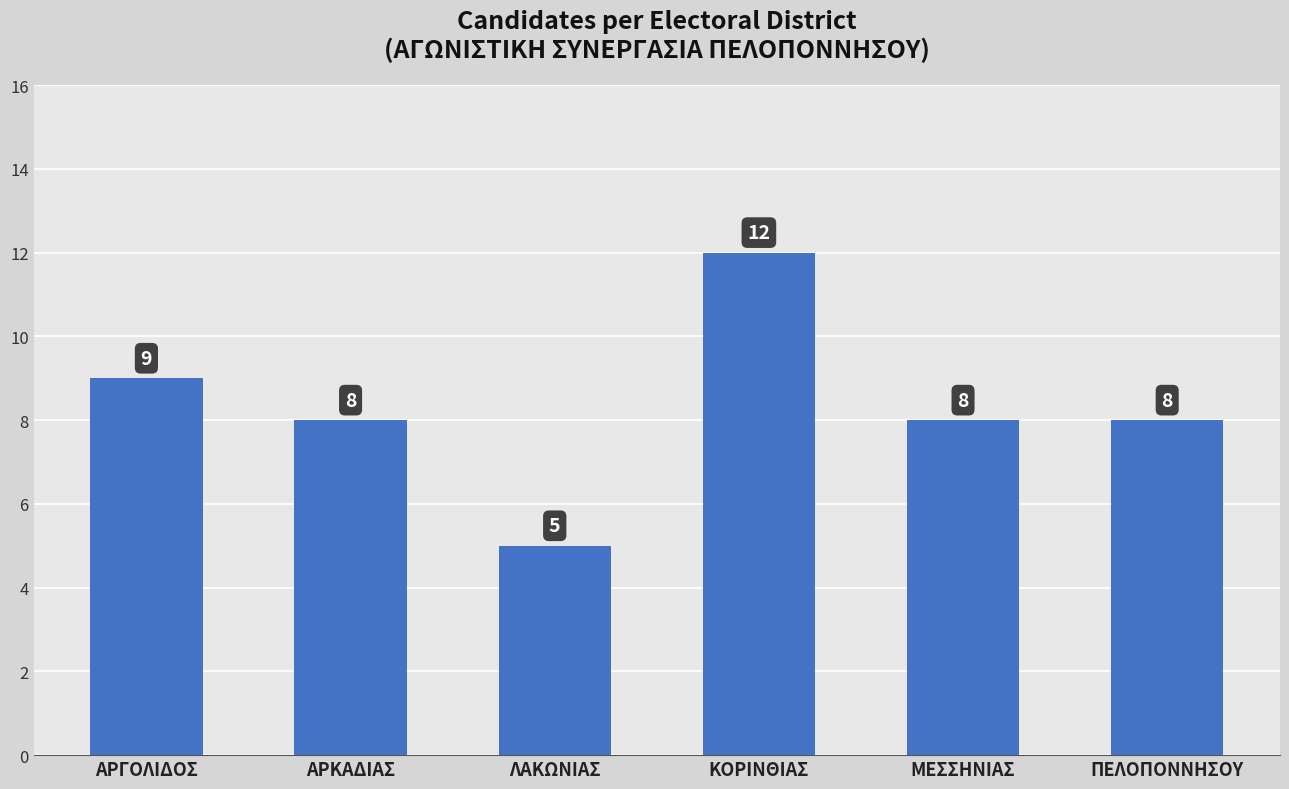

What is the minimum value shown in the chart?

5